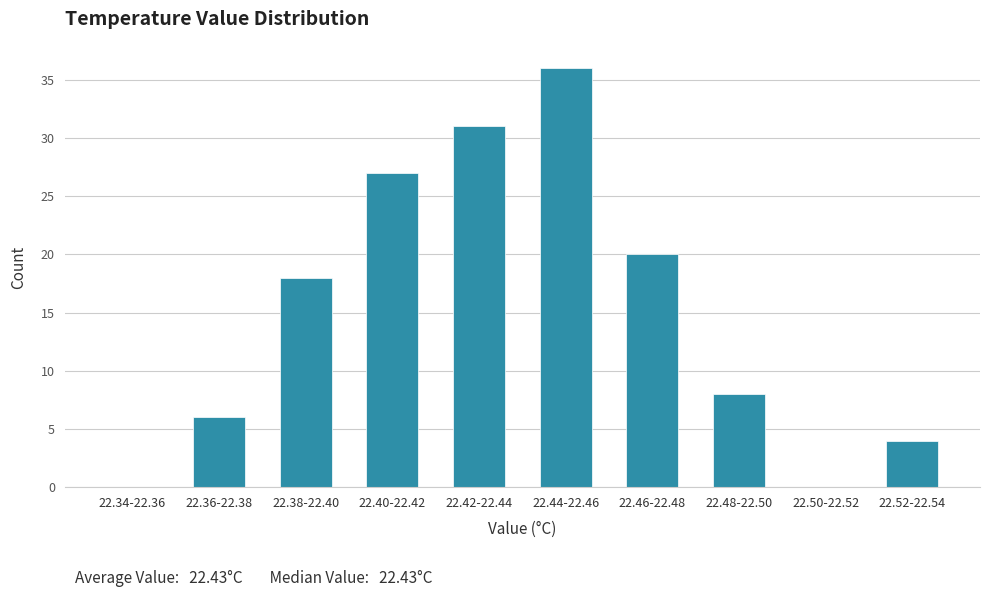

Reading left to right, extract all data points from this chart.

22.34-22.36=0	22.36-22.38=6	22.38-22.40=18	22.40-22.42=27	22.42-22.44=31	22.44-22.46=36	22.46-22.48=20	22.48-22.50=8	22.50-22.52=0	22.52-22.54=4